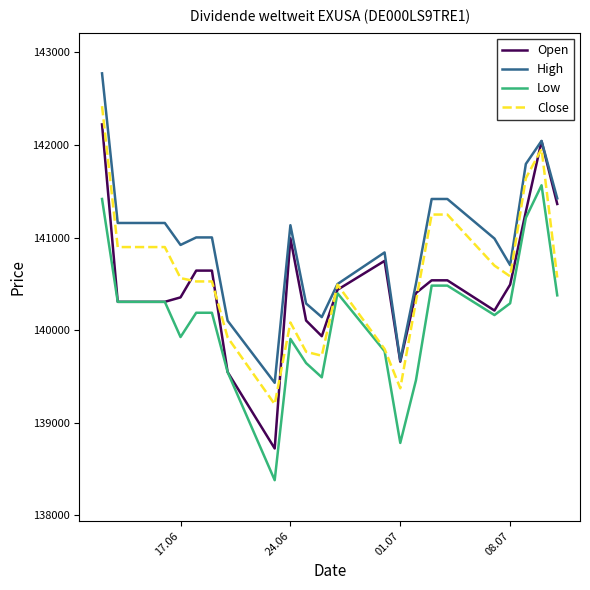

Which series has the largest range (max minus min)?

Open